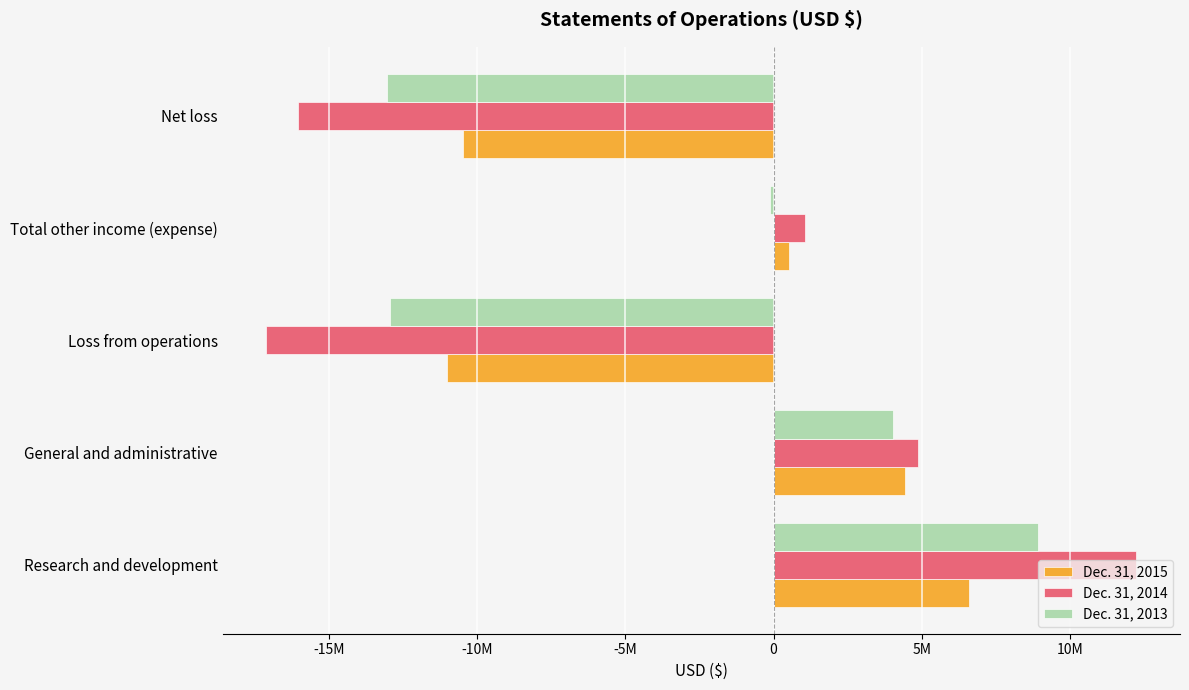

What is the value of the Dec. 31, 2014 bar at the 5th from the left?

-16055591